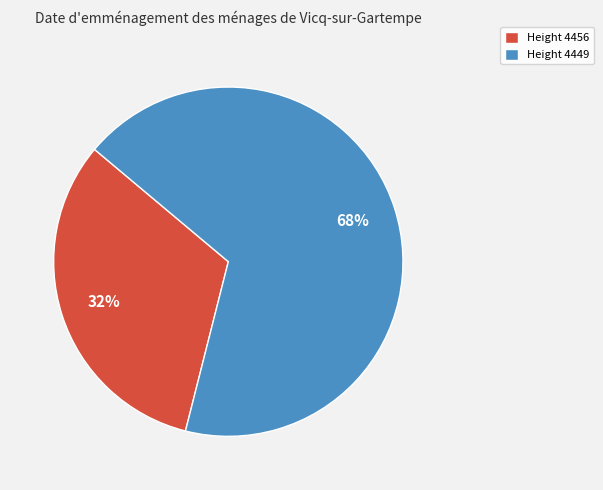

True or false: Height 4456 accounts for 26% of the total.

False